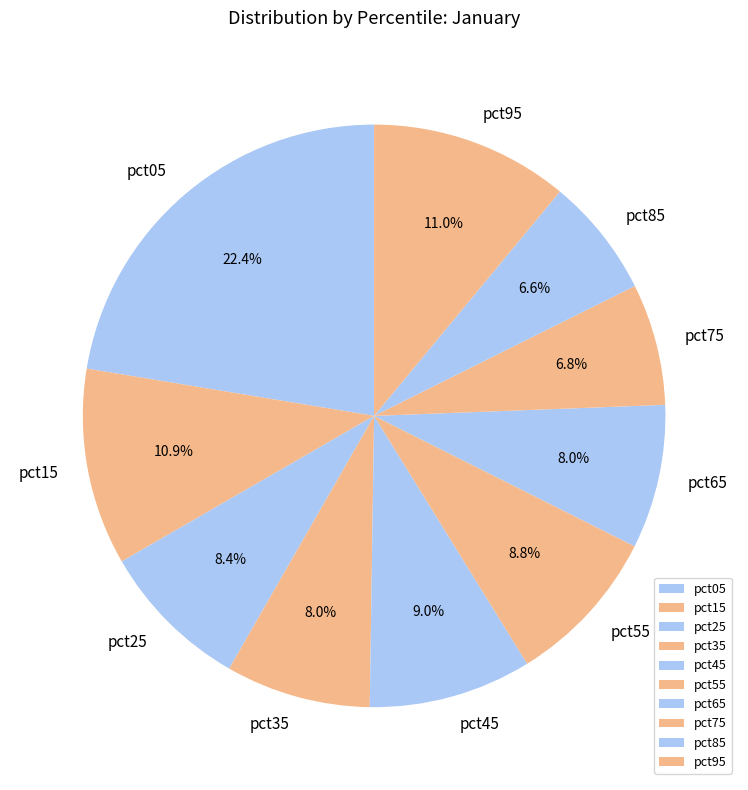

To the nearest percent, what is the difference between the largest and smallest slice percentages?

16%